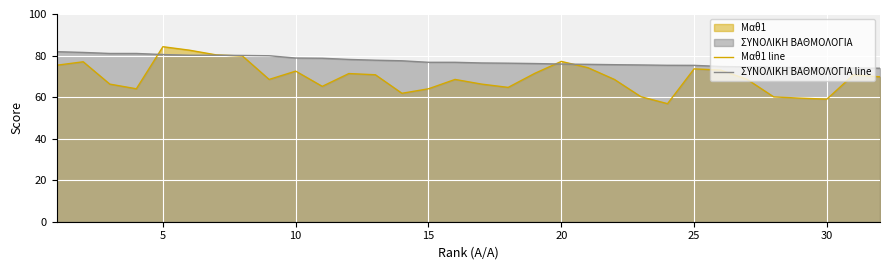

True or false: Μαθ1 line and ΣΥΝΟΛΙΚΗ ΒΑΘΜΟΛΟΓΙΑ line cross at least once.

True